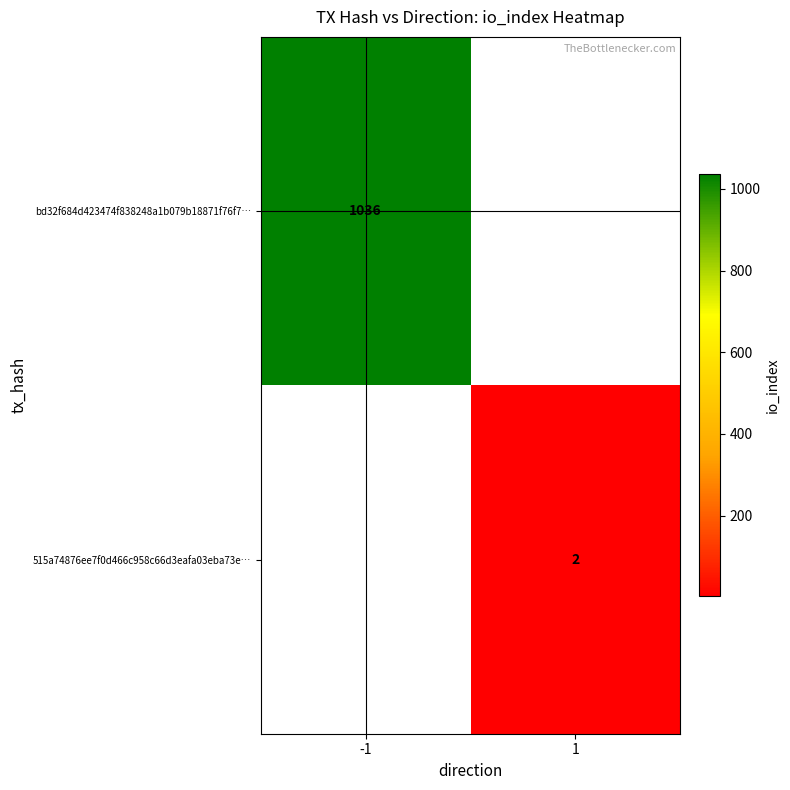

Is it true that bd32f684d423474f838248a1b079b18871f76f7… equals 417 at -1?

False